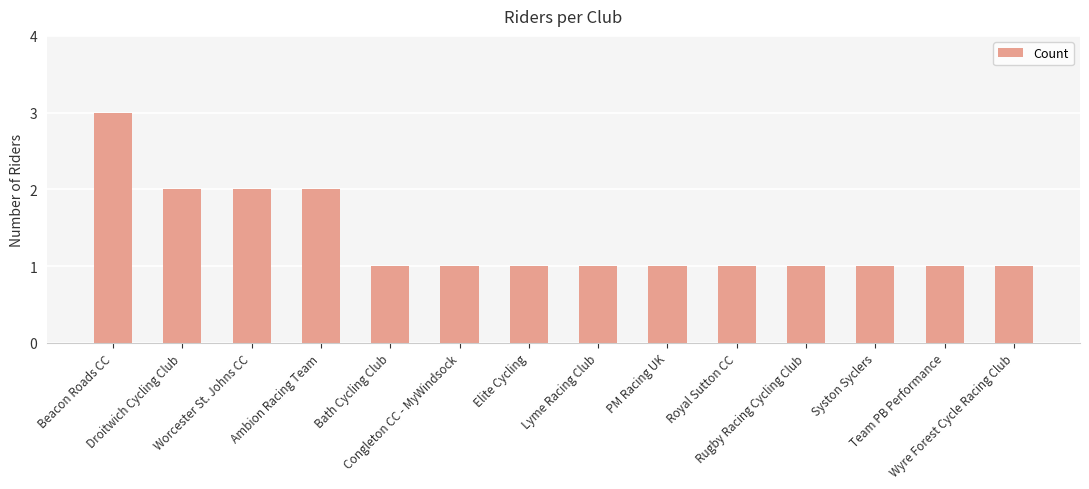

What is the maximum value shown in the chart?

3